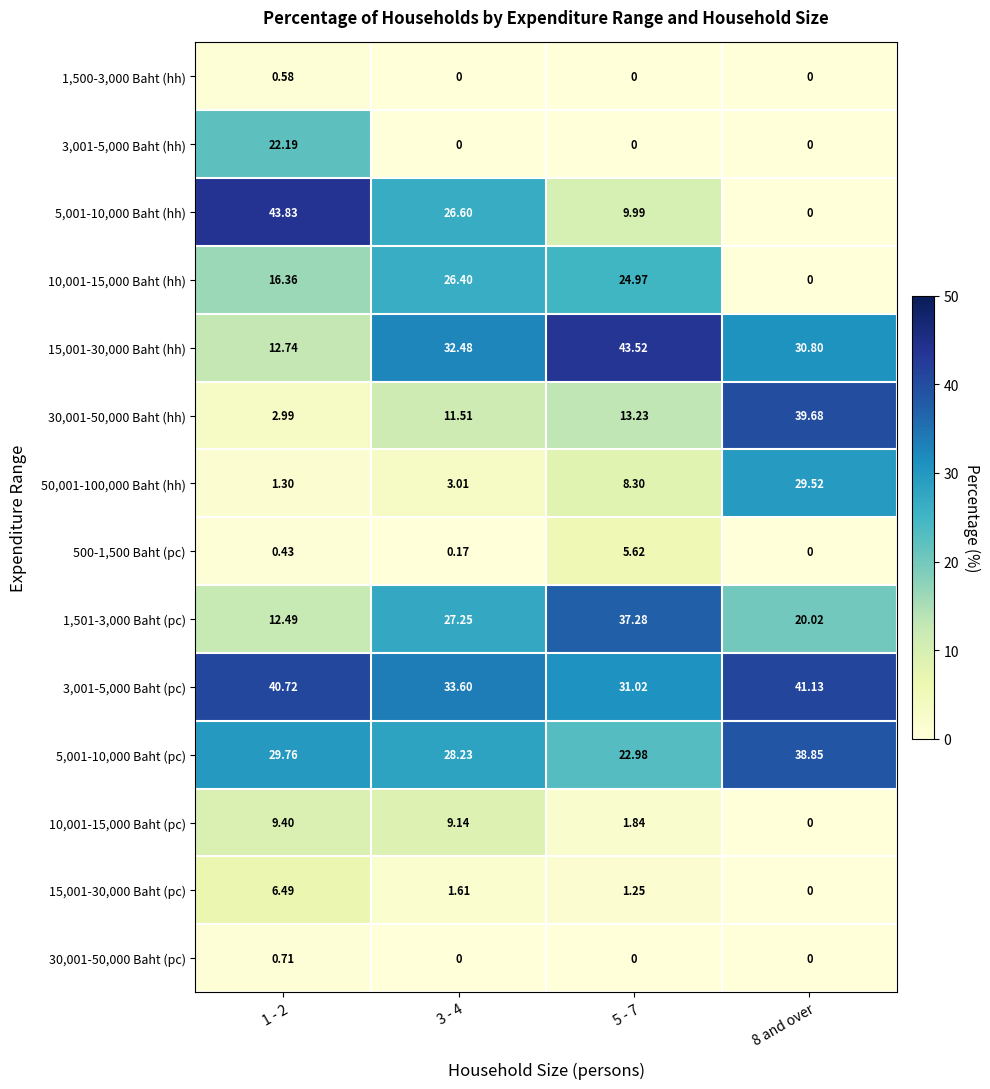

How many data points in 1,501-3,000 Baht (pc) are above 27?

2